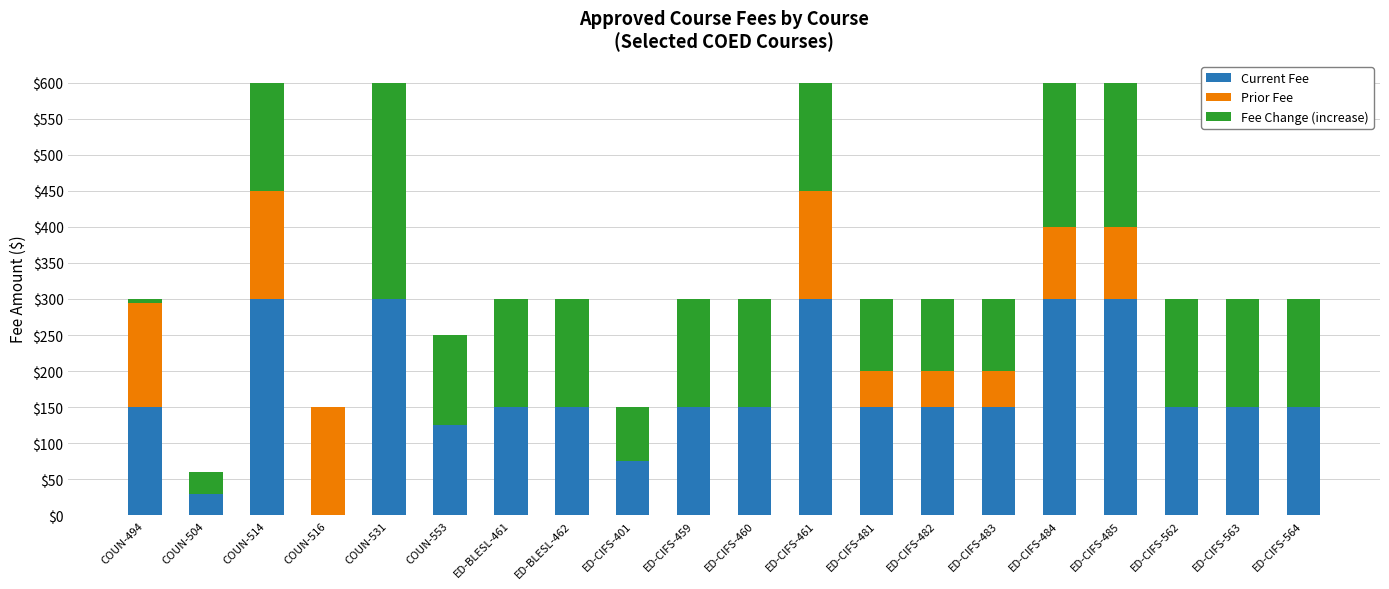

Are the bars grouped side by side (vs. stacked)?

No